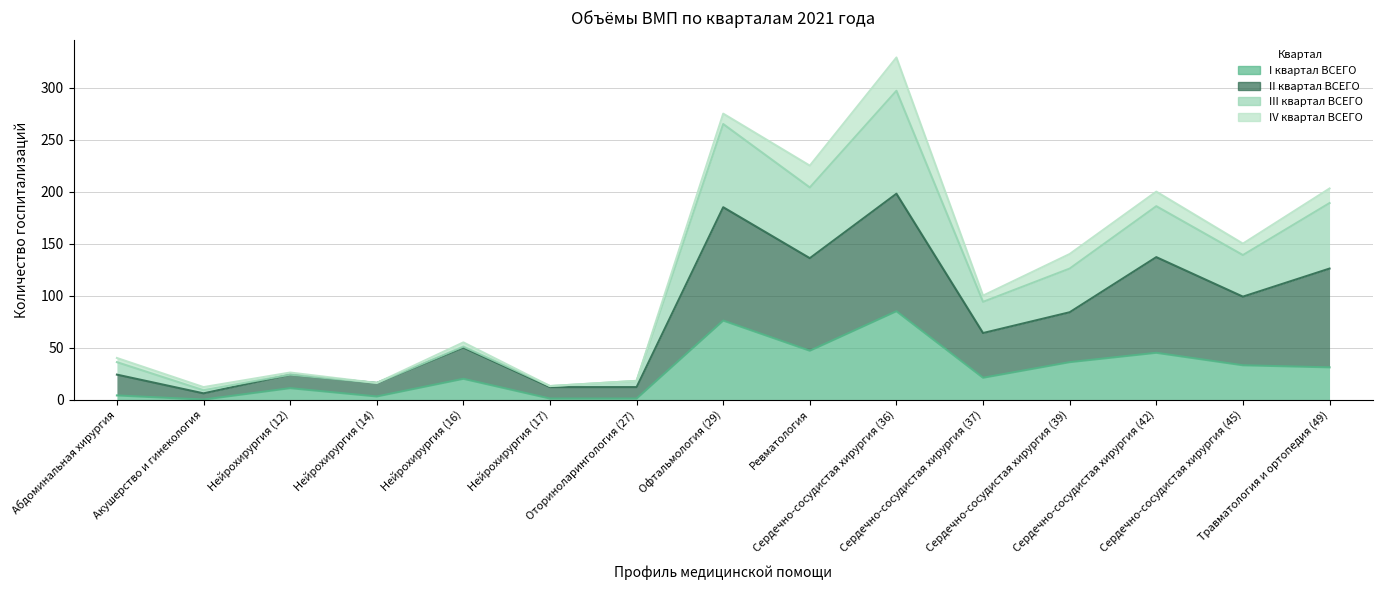

True or false: I квартал ВСЕГО has a value of 3 at Нейрохирургия (14).

True